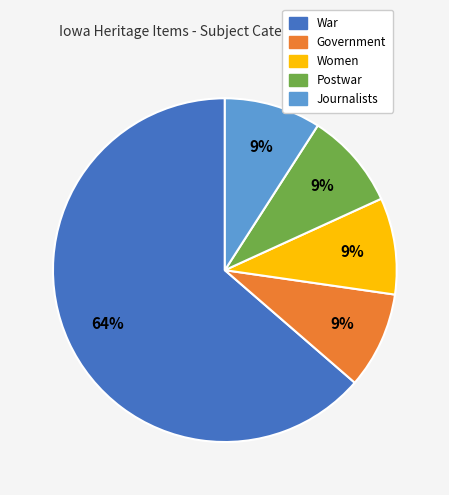

What is the largest slice in the pie chart?

War